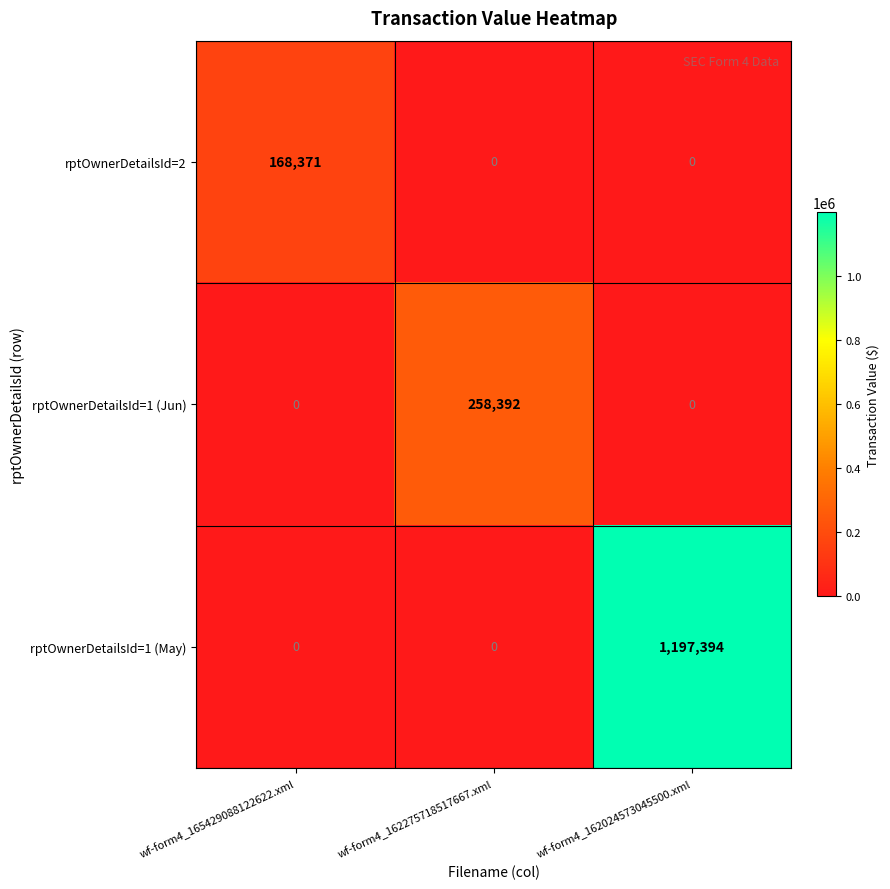

Which series has the largest range (max minus min)?

rptOwnerDetailsId=1 (May)